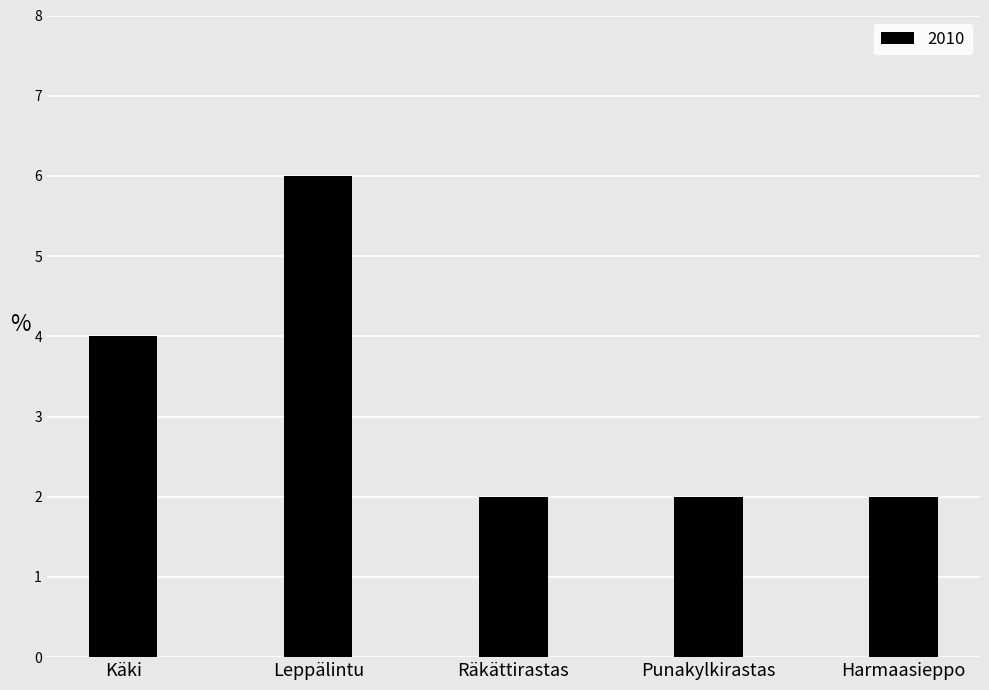

Which category has the highest value across all series?

Leppälintu